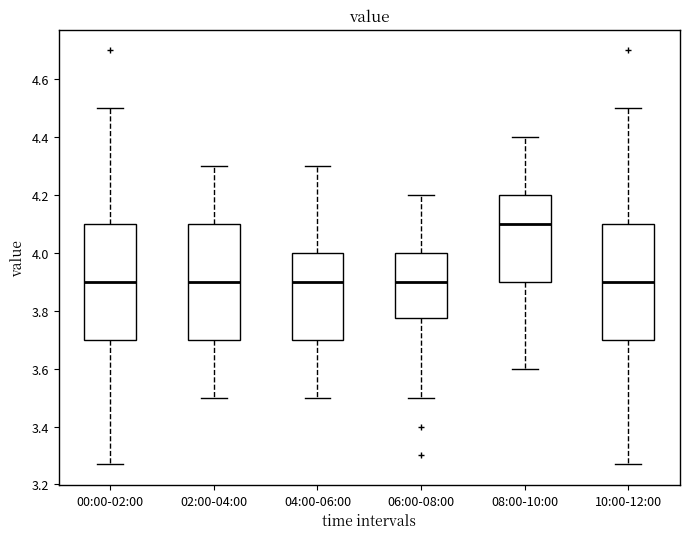

Reading left to right, read every box against the y-axis: the position of its median line, the range the box covers, and the ends of its whiskers. The values are not printed on the chart, so give them approximately, as read against the axis.

00:00-02:00: median 3.90, box 3.70 to 4.10, whiskers 3.28 to 4.50
02:00-04:00: median 3.90, box 3.70 to 4.10, whiskers 3.50 to 4.30
04:00-06:00: median 3.90, box 3.70 to 4.00, whiskers 3.50 to 4.30
06:00-08:00: median 3.90, box 3.78 to 4.00, whiskers 3.50 to 4.20
08:00-10:00: median 4.10, box 3.90 to 4.20, whiskers 3.60 to 4.40
10:00-12:00: median 3.90, box 3.70 to 4.10, whiskers 3.28 to 4.50